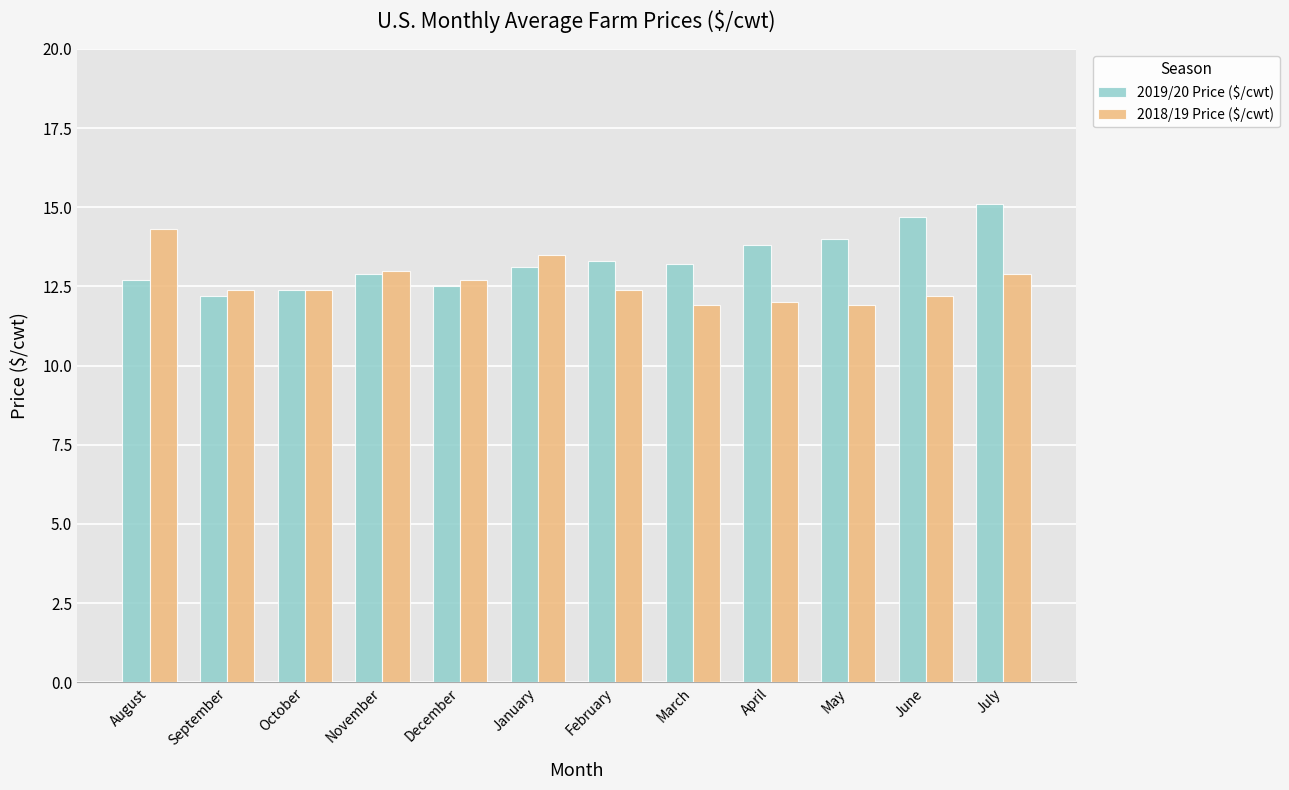

The value of 2019/20 Price ($/cwt) at August is 22.5. True or false?

False